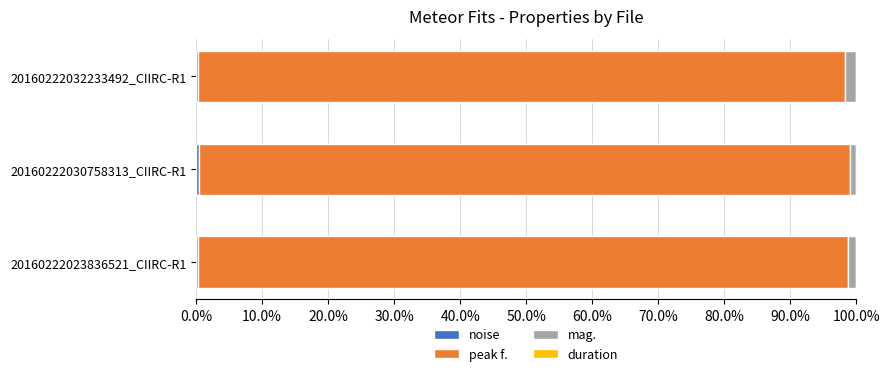

How many bars are there in total?

12